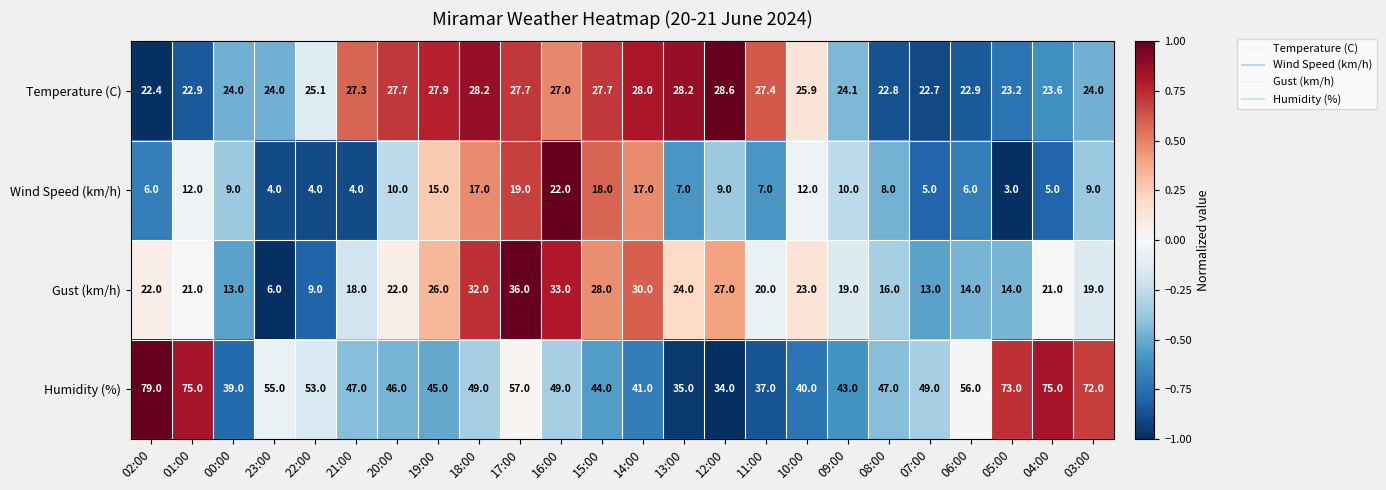

The value of Gust (km/h) at 06:00 is 6.6. True or false?

False